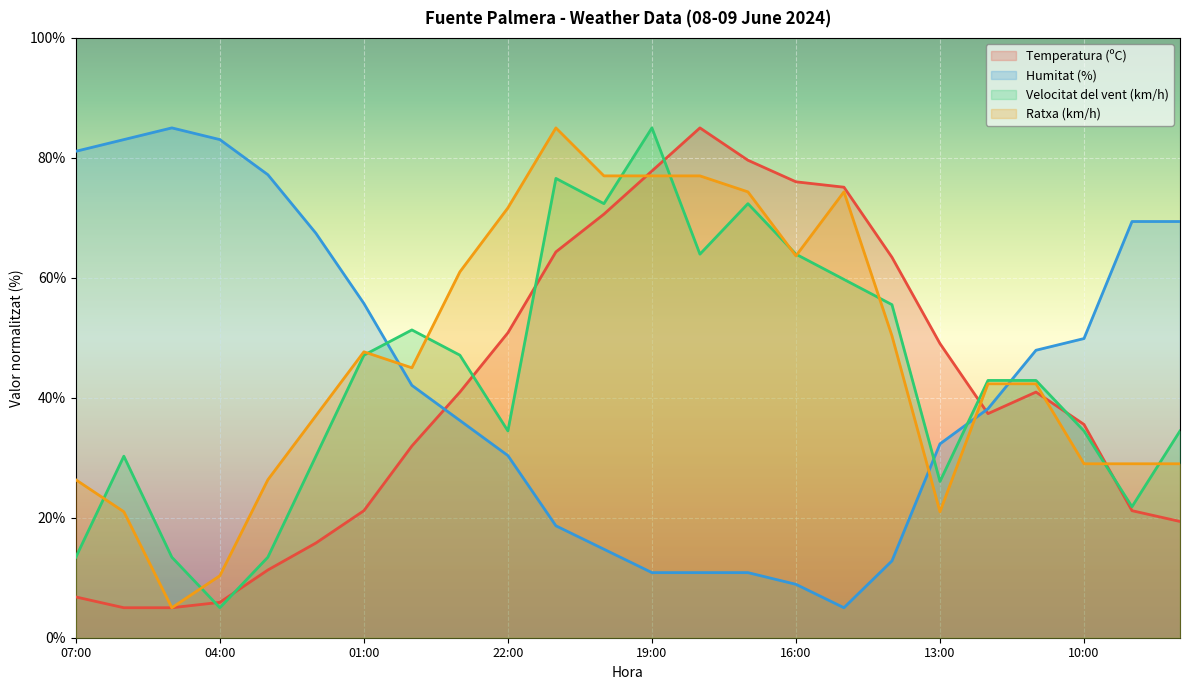

The Ratxa (km/h) series shows 40.6 at 10:00. True or false?

False